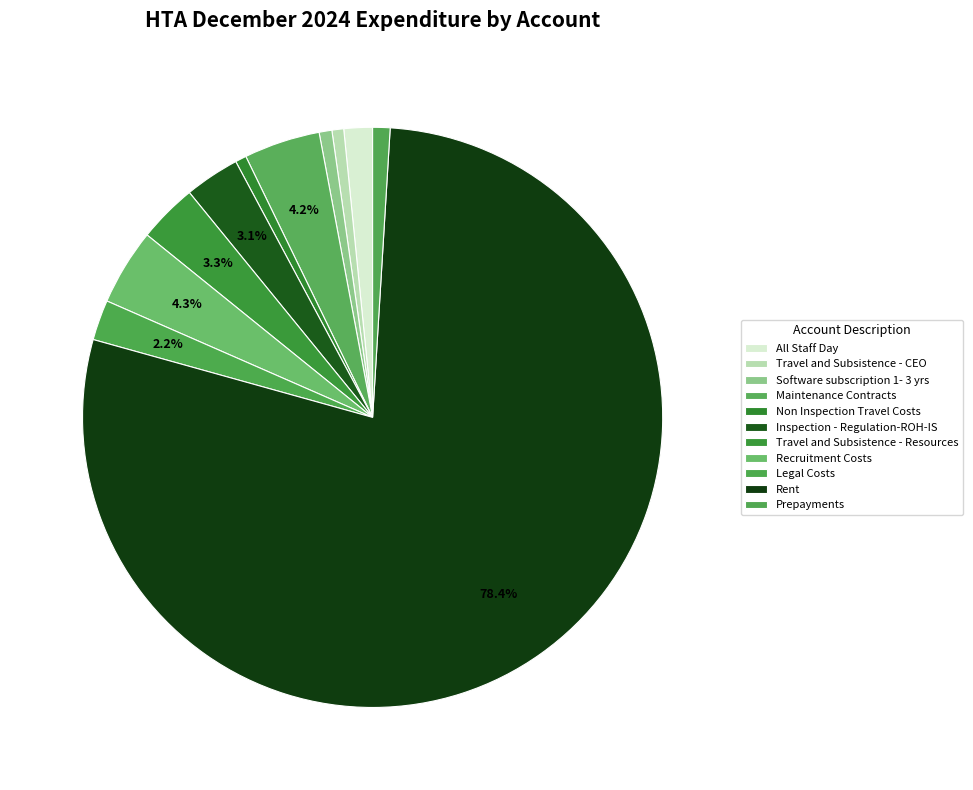

Which category has the biggest portion of the pie?

Rent